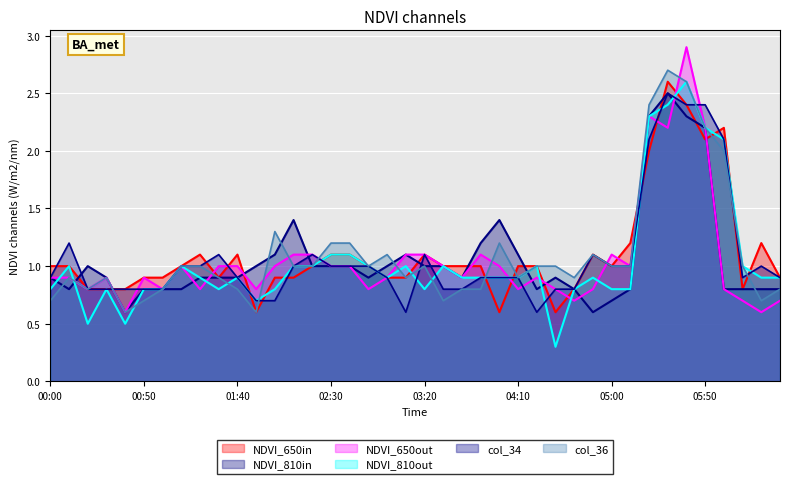

What is the spread (max minus min) of values at 2012/05/11 03:10?

0.5